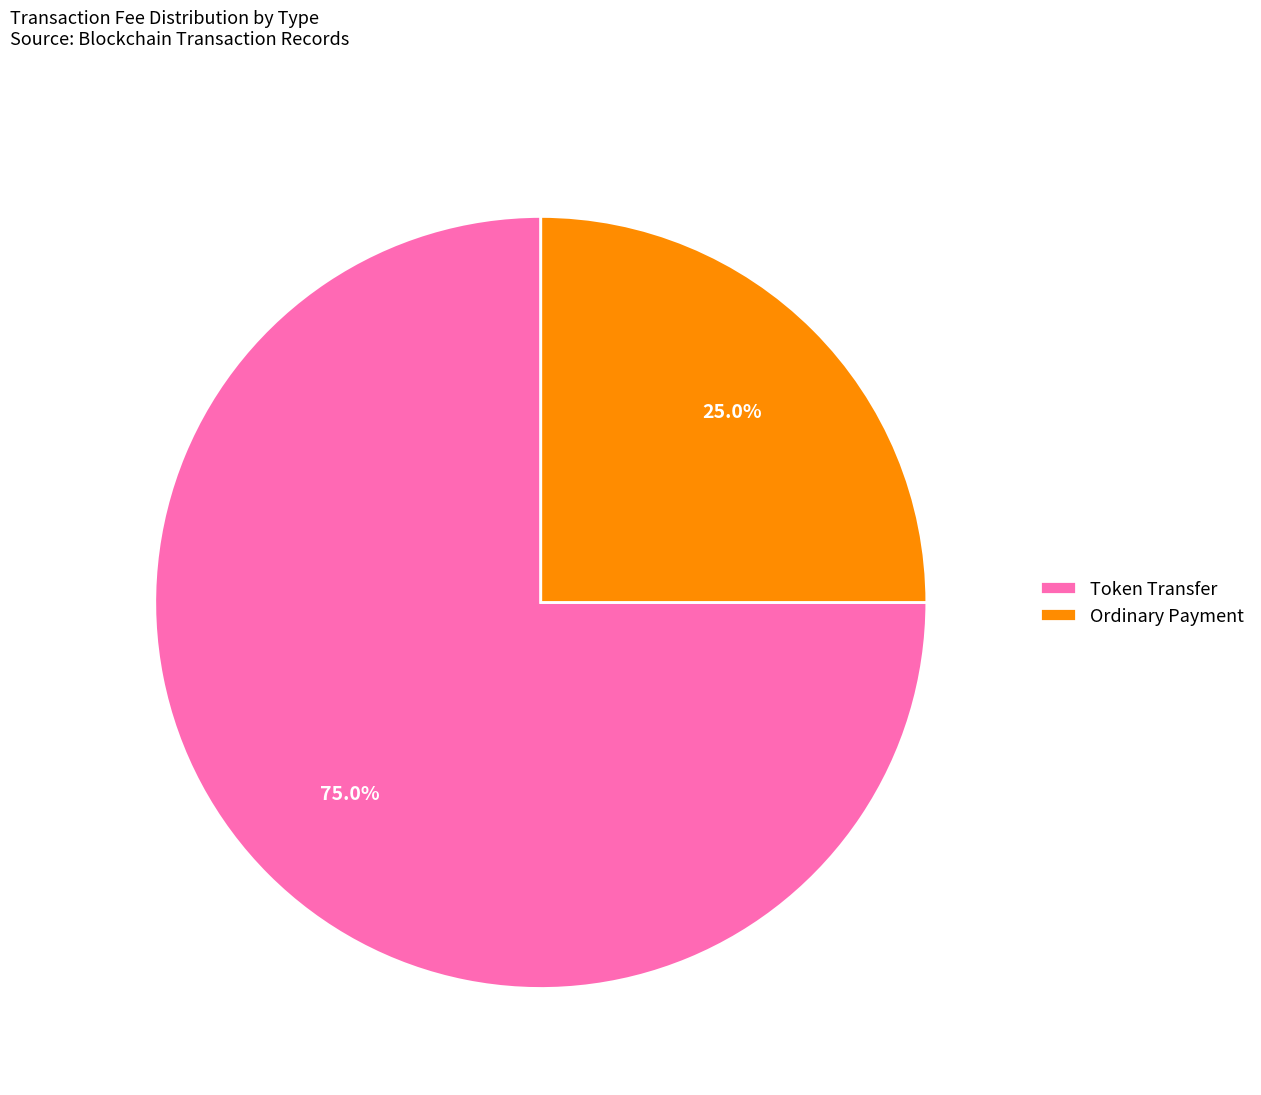

Count the number of slices in the pie.

2